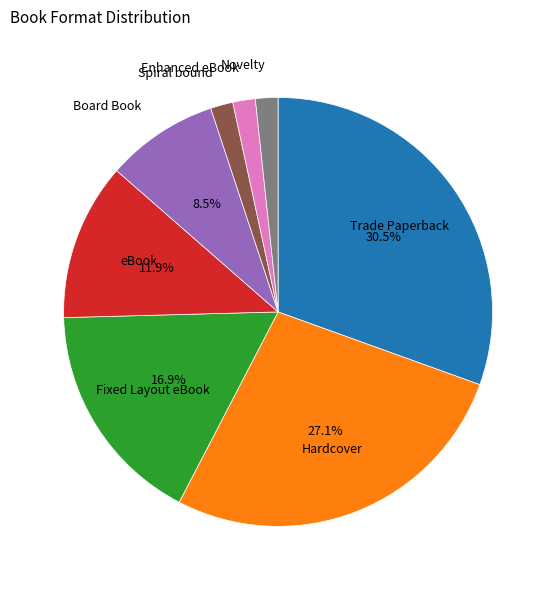

Is there a majority slice in this chart?

No